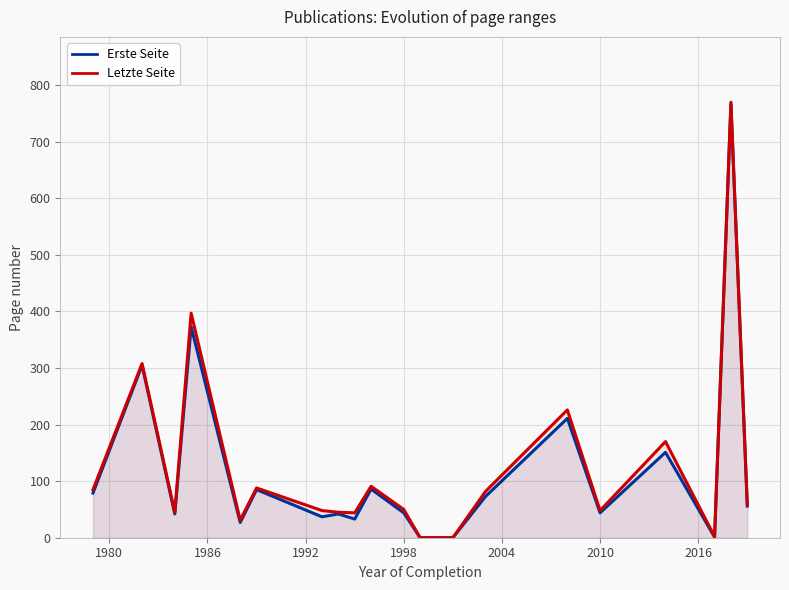

Reading left to right, what are all the values shown in this chart?

Erste Seite: 79	305	42	373	27	85	37	42	33	86	44	0	0	73	211	44	151	1	767	56
Letzte Seite: 85	308	45	397	31	88	48	45	44	91	50	0	0	82	226	48	170	2	770	59